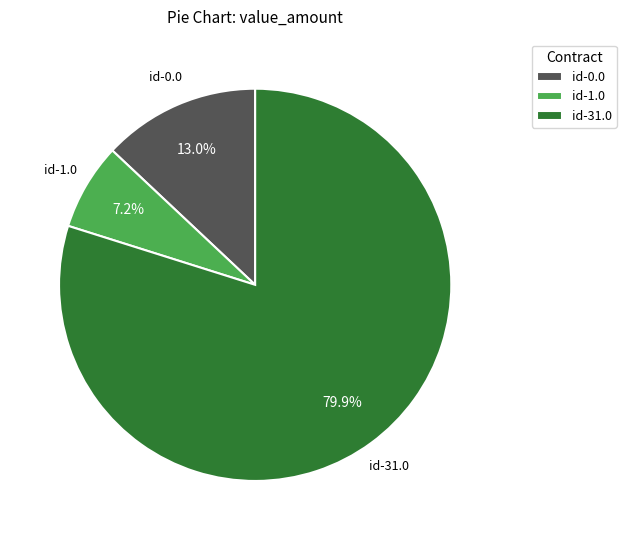

What is the smallest slice in the pie chart?

id-1.0